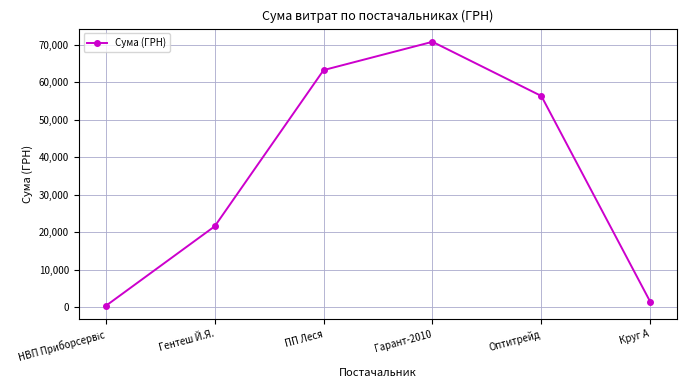

The chart shows a value of 56325.9 at Оптитрейд. True or false?

True